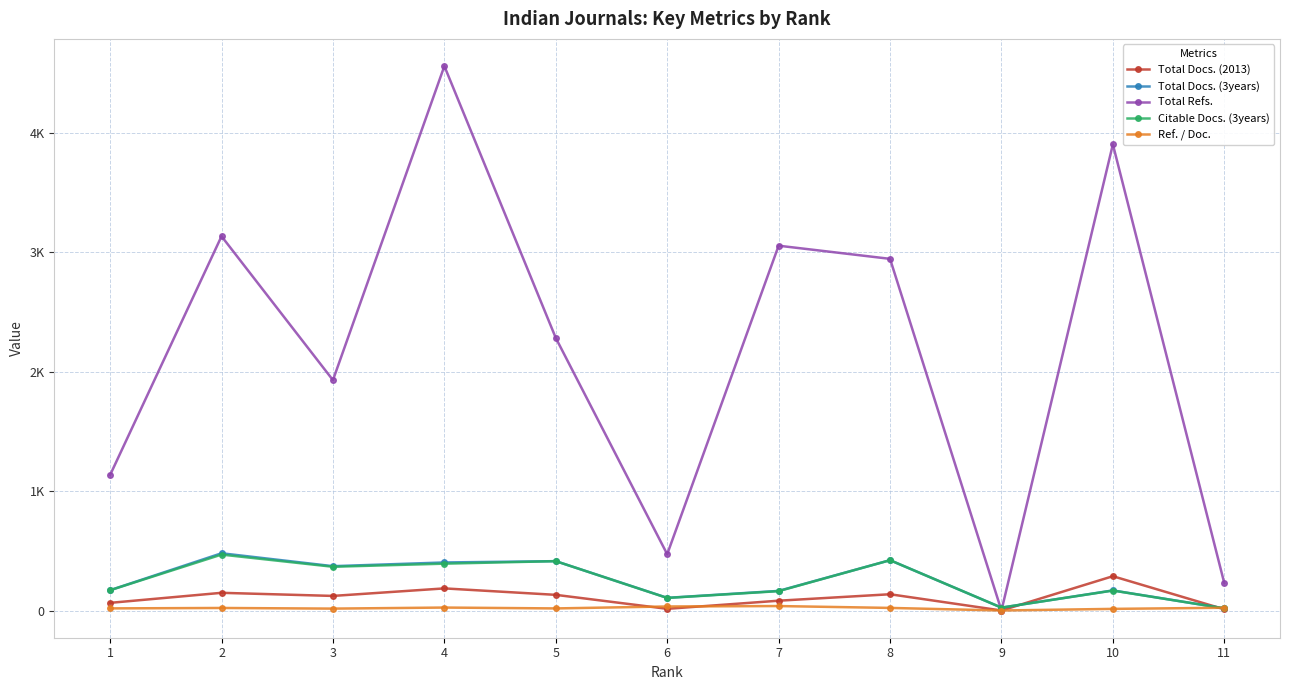

The Ref. / Doc. series shows 9.6 at 11. True or false?

False